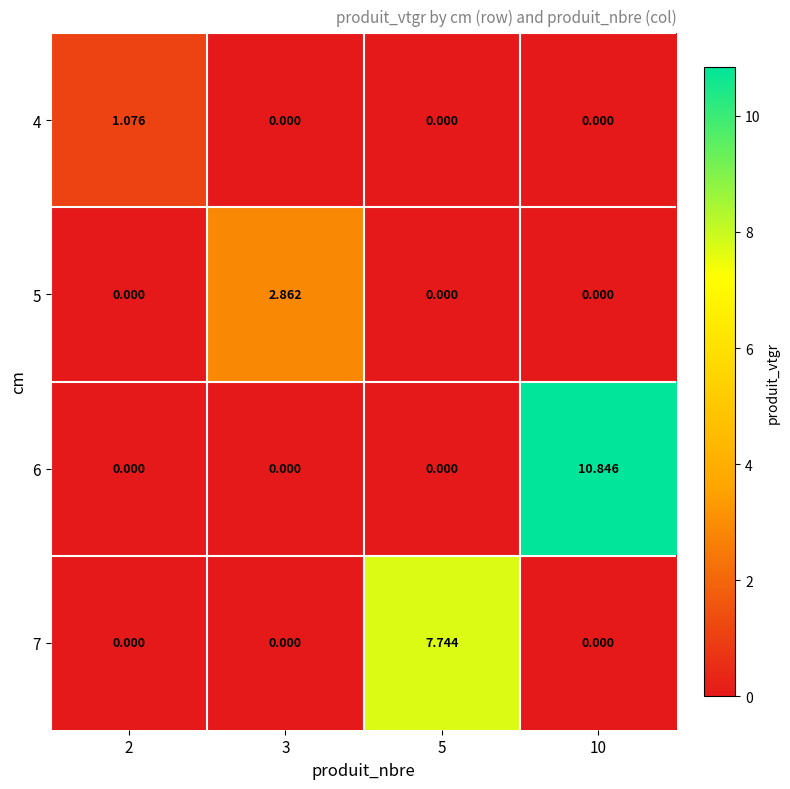

How many series are shown in this chart?

4